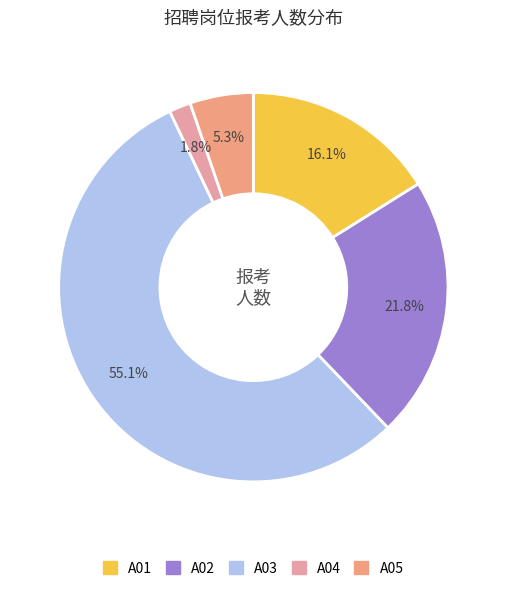

True or false: A03 accounts for 64% of the total.

False